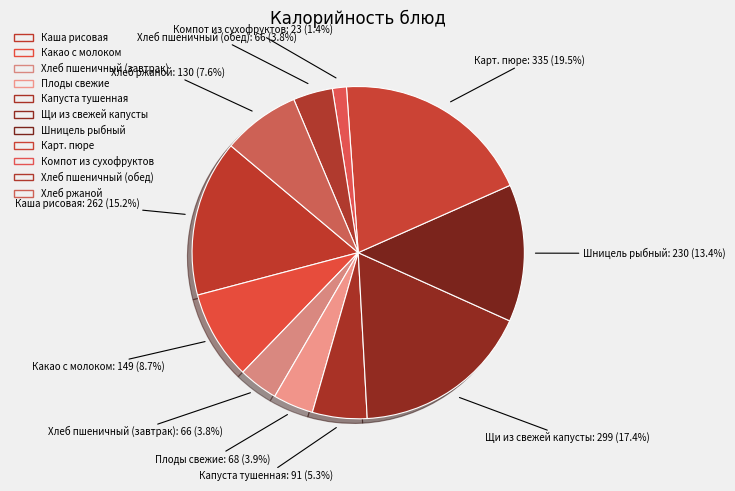

What percentage is NOT represented by Капуста тушенная?

94.7%